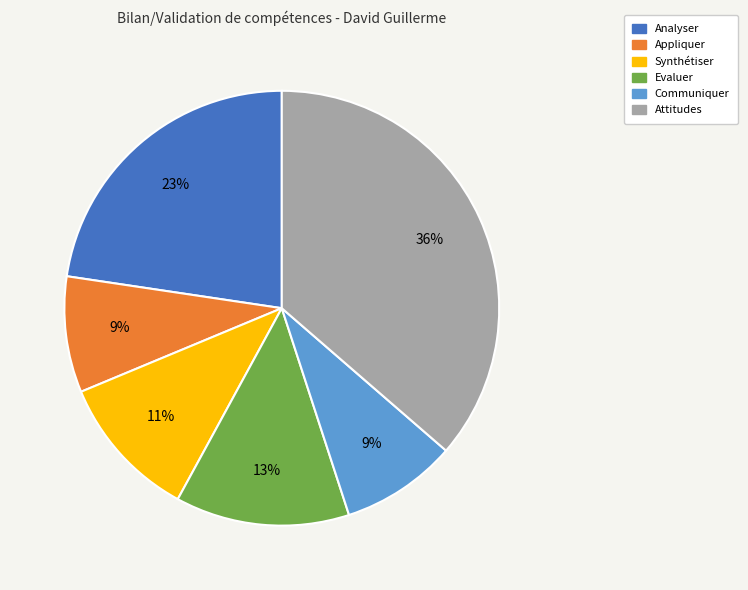

How many segments does this pie chart have?

6